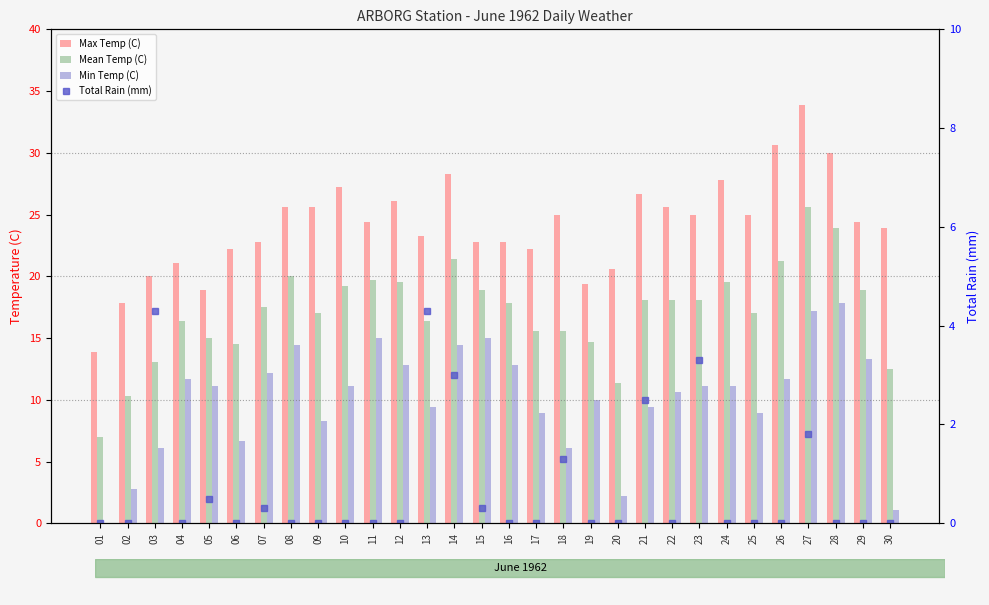

At which category is the sum across all series the highest?

27